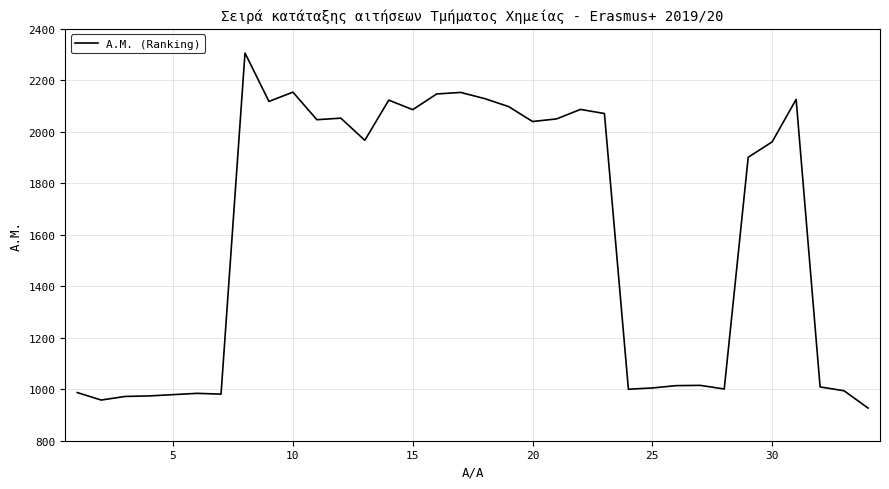

True or false: there are more than 2 points higher than both neighbors.

True